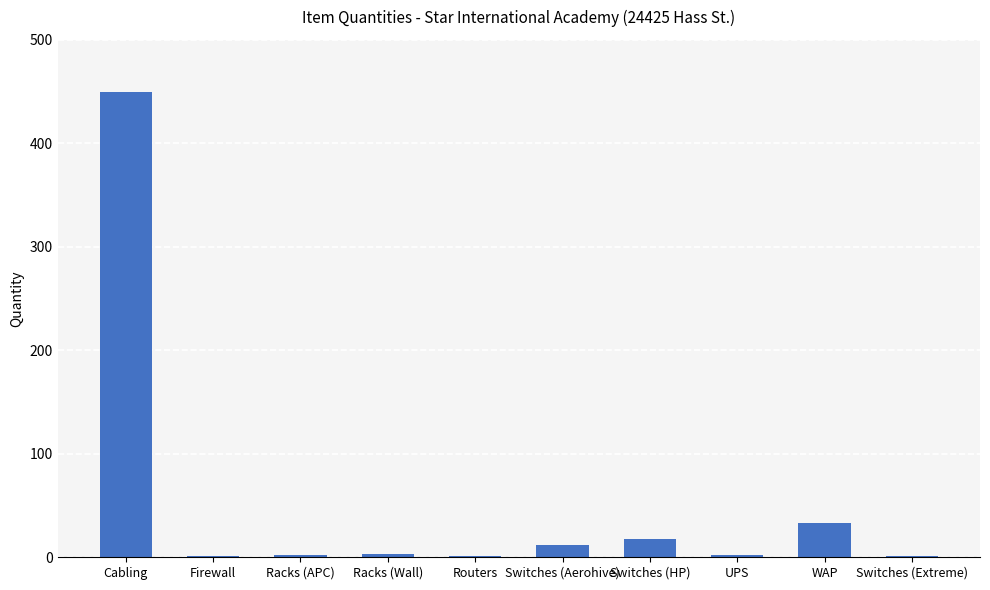

The value at Switches (HP) is 18. True or false?

True